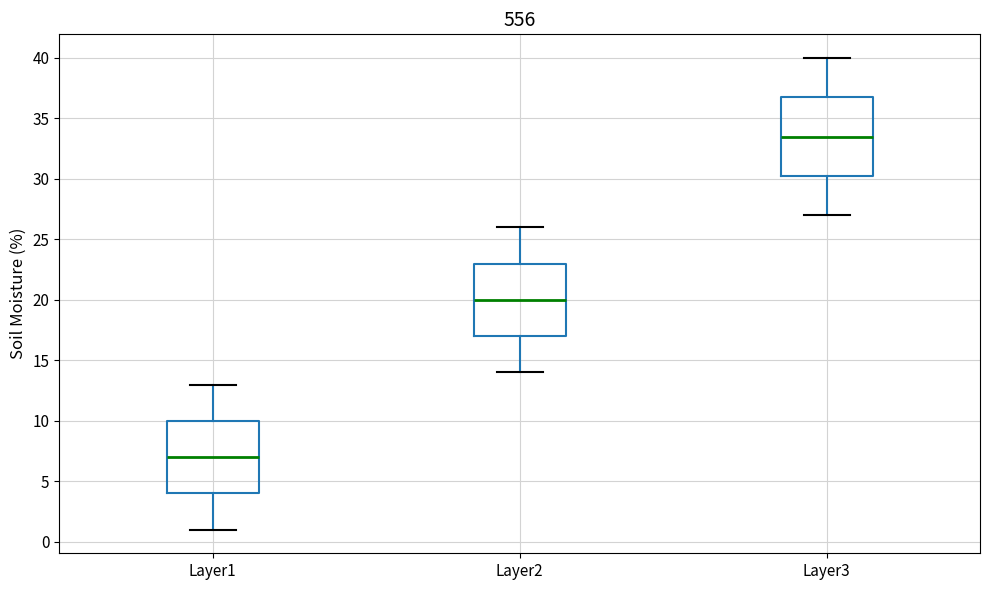

Which box's median line is the lowest?

Layer1